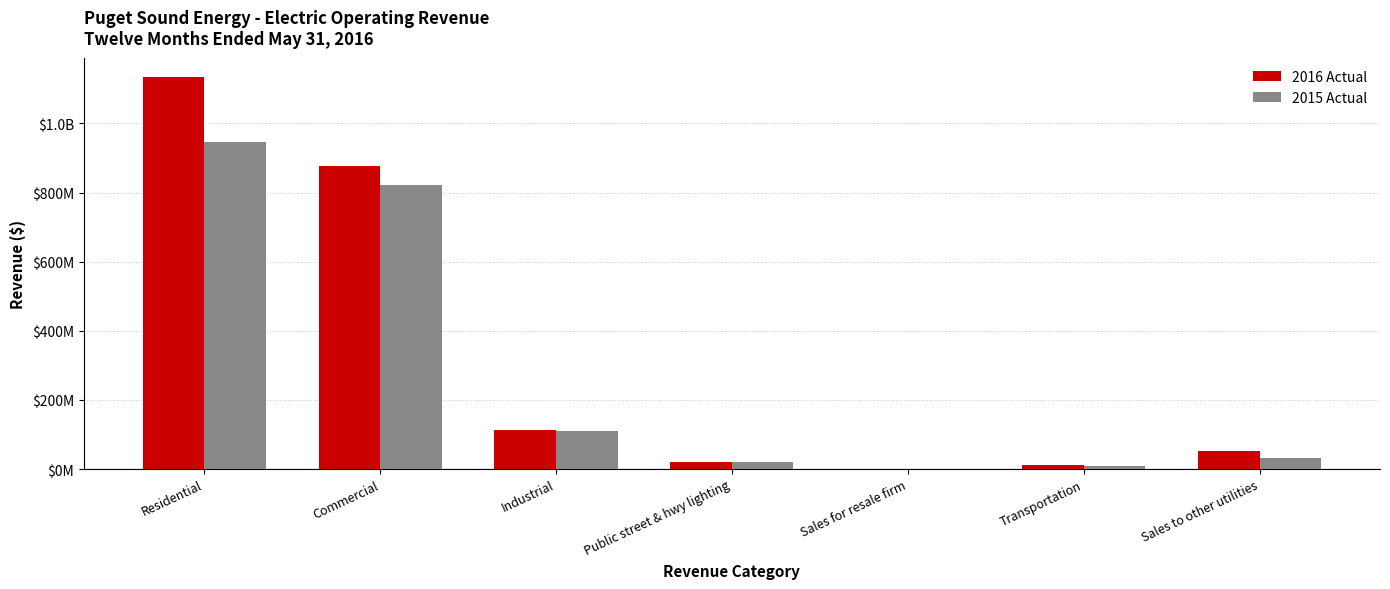

What position from the right is Transportation?

2